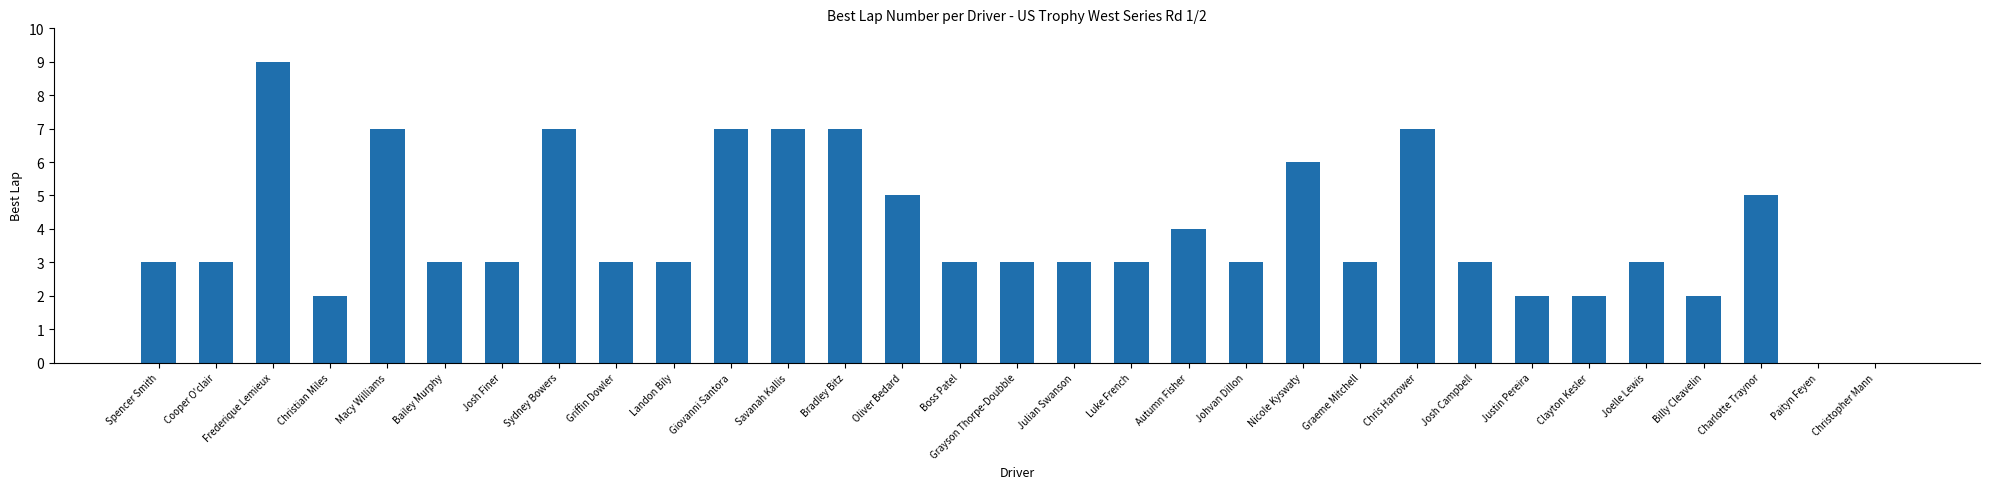

What is the sum of all values?

121